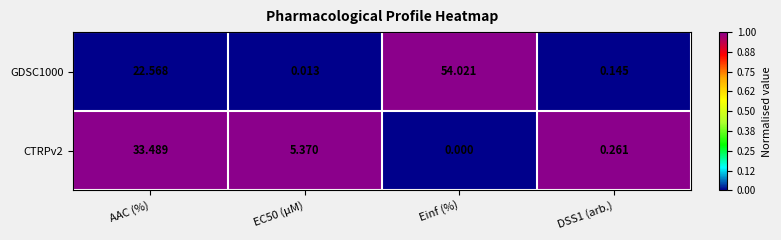

Which label corresponds to the largest value in the chart?

Einf (%)